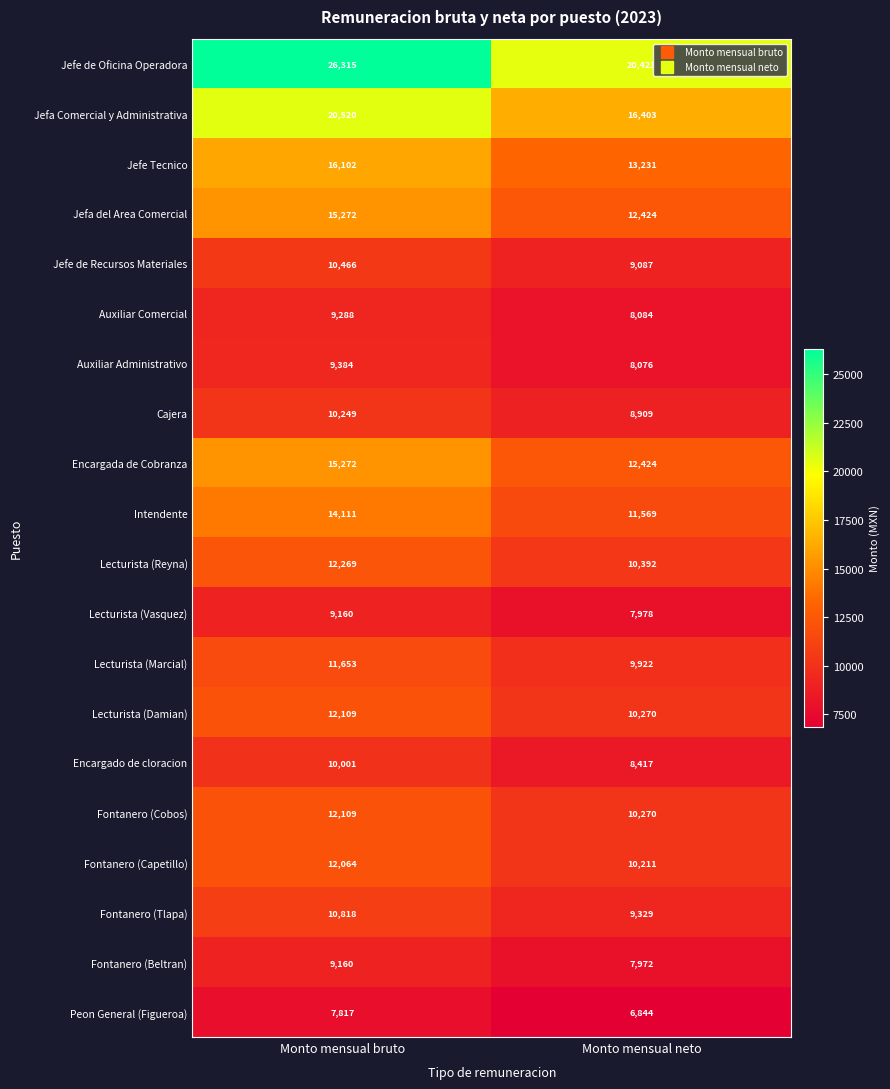

How many series are shown in this chart?

20